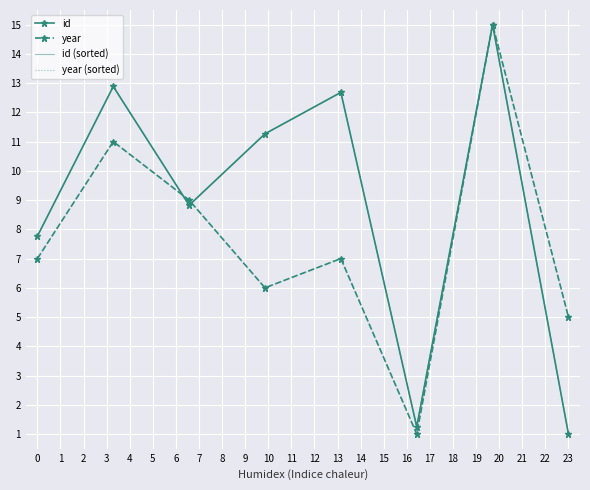

What is the minimum value shown in the chart?

1.0